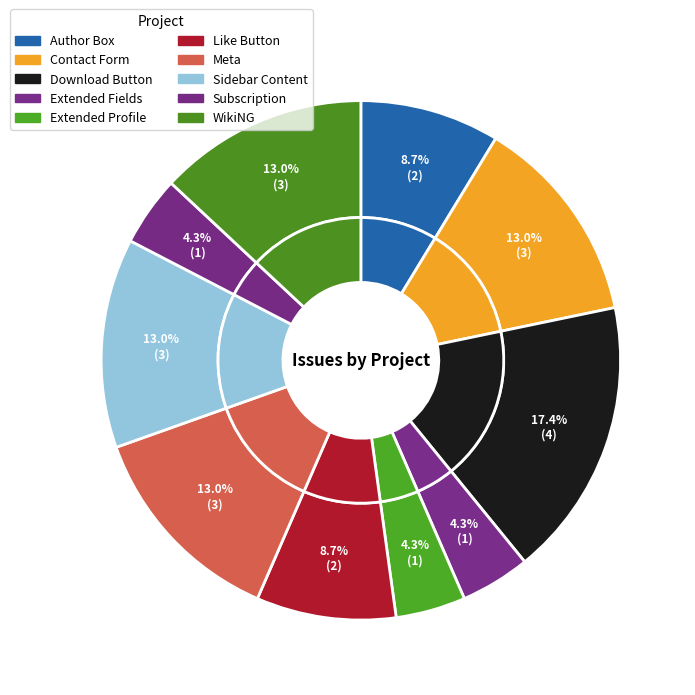

What is the largest slice in the pie chart?

Download Button